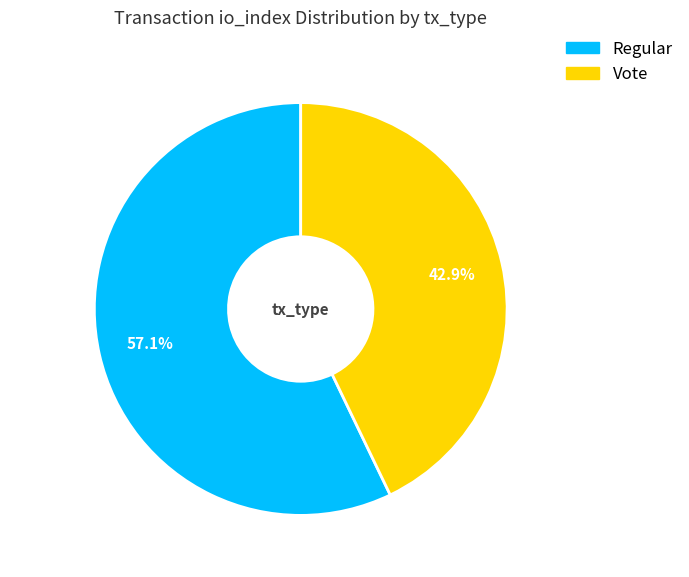

Is there any slice that represents more than half of the pie?

Yes